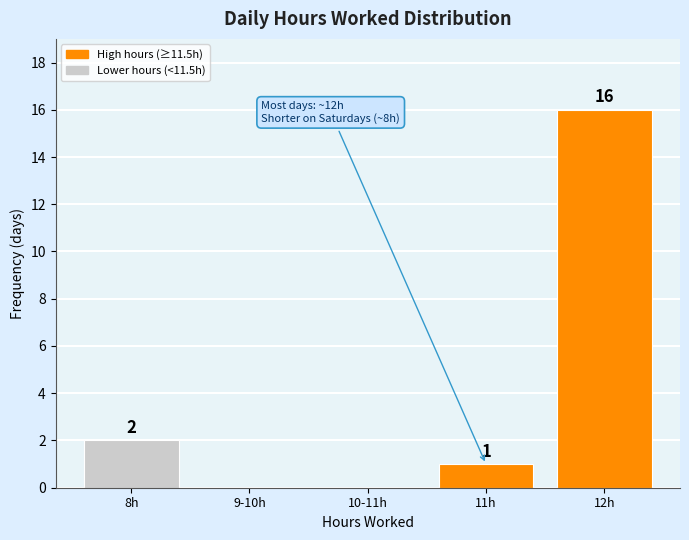

Reading right to left, list all the values displayed in this chart.

12h=16	11h=1	10-11h=0	9-10h=0	8h=2